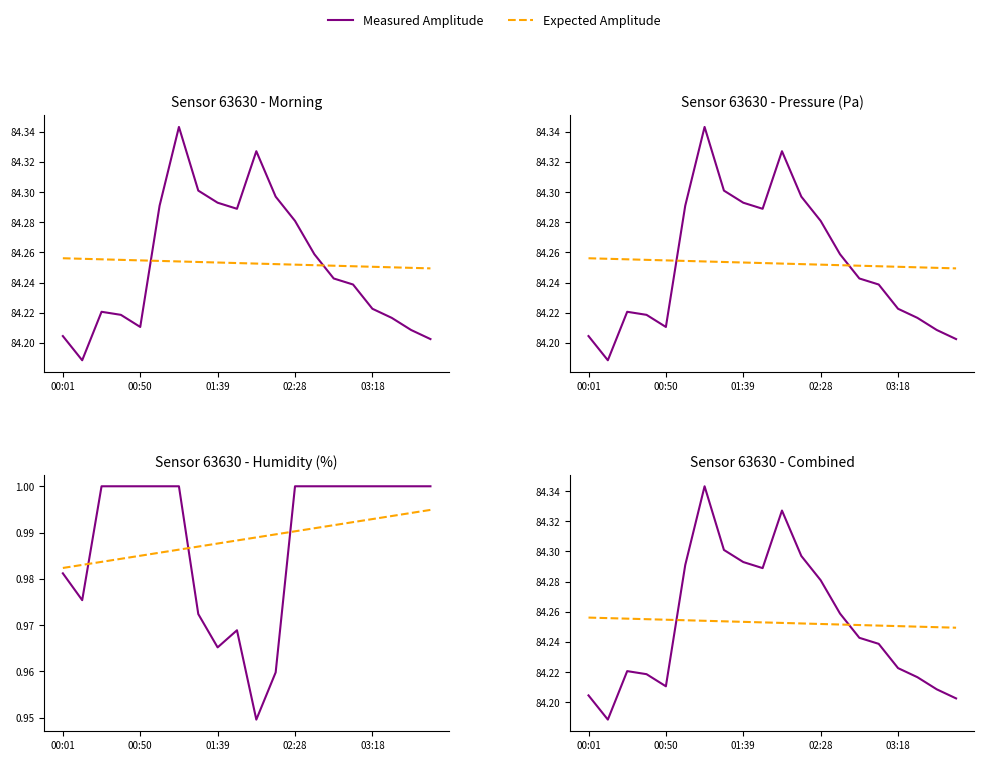

Which series has the widest spread of values?

Measured Amplitude